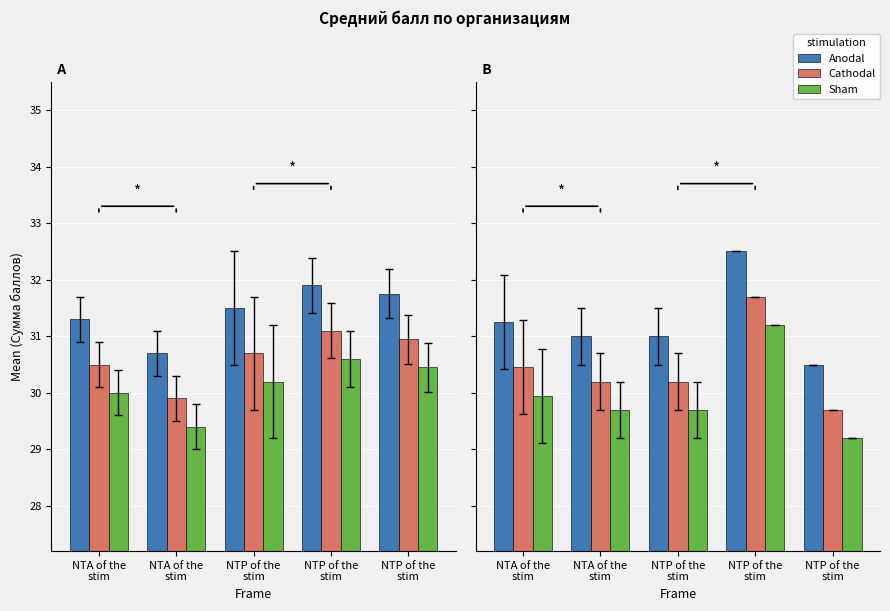

Which series changed the most between NTA of the
stim and NTP of the
stim?

Anodal